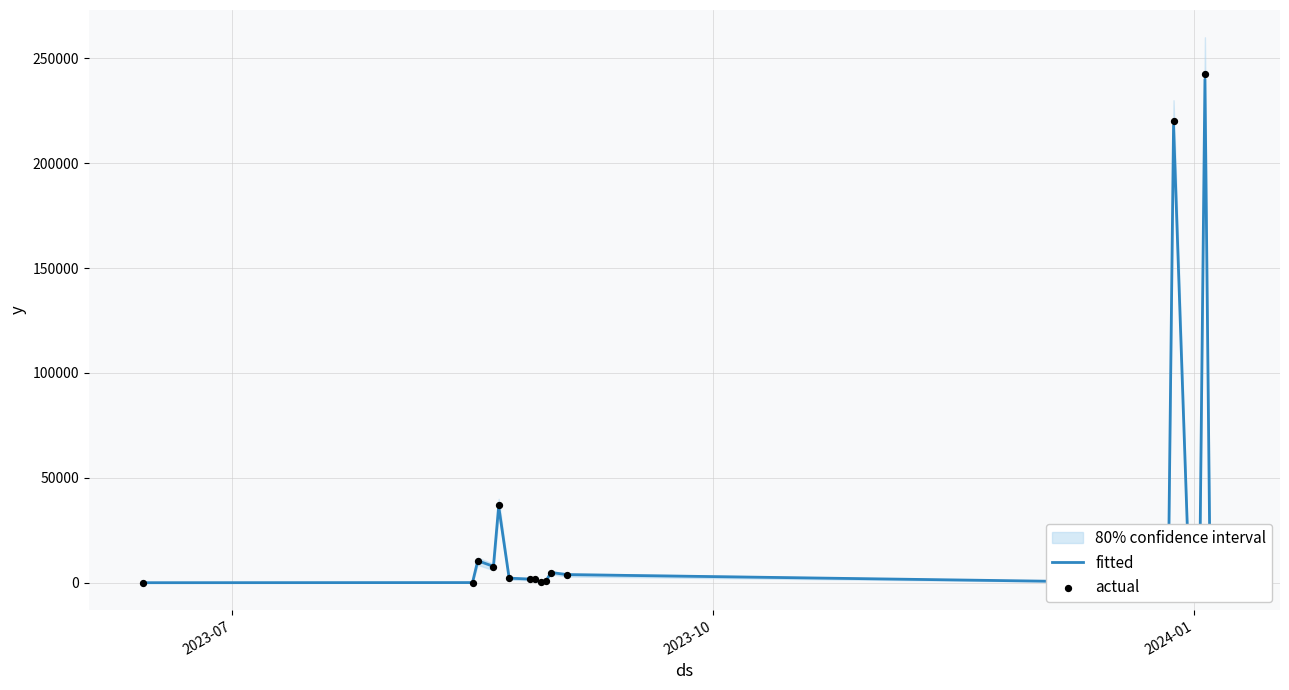

Is the value of actual at 11 greater than the value of fitted at 16?

Yes